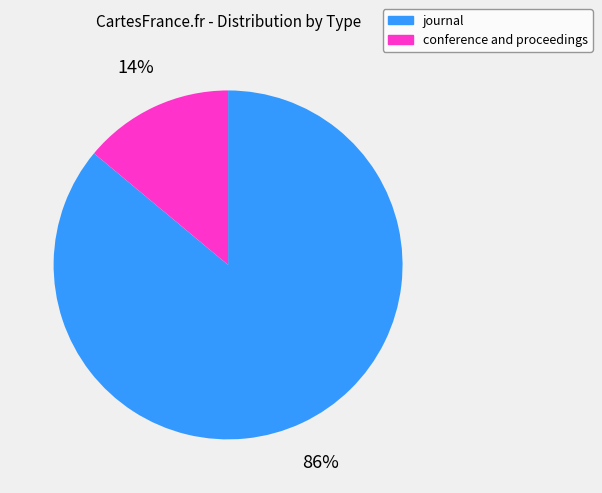

How many segments does this pie chart have?

2